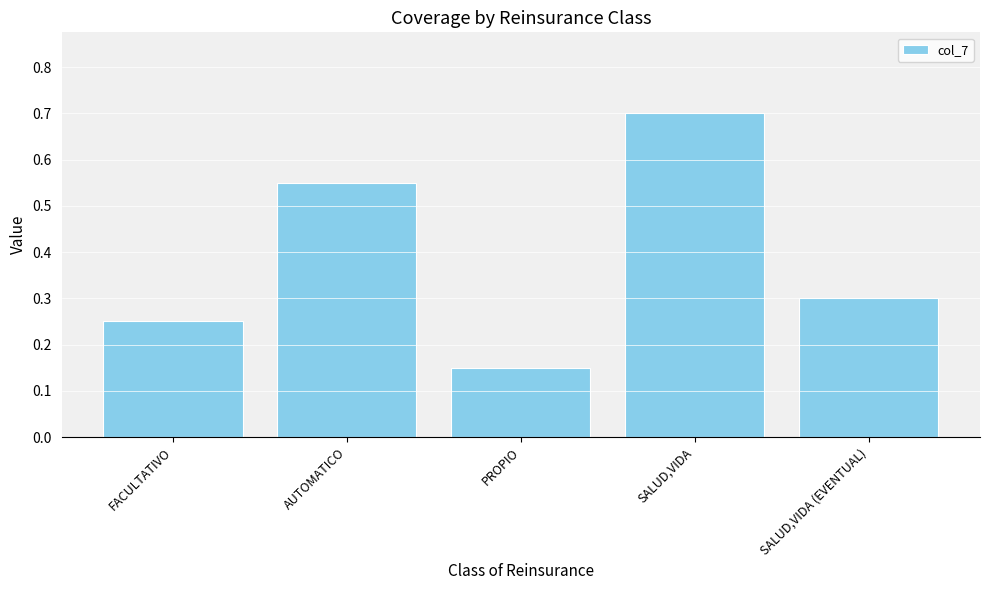

List the labels in order of value, largest first.

SALUD,VIDA, AUTOMATICO, SALUD,VIDA (EVENTUAL), FACULTATIVO, PROPIO